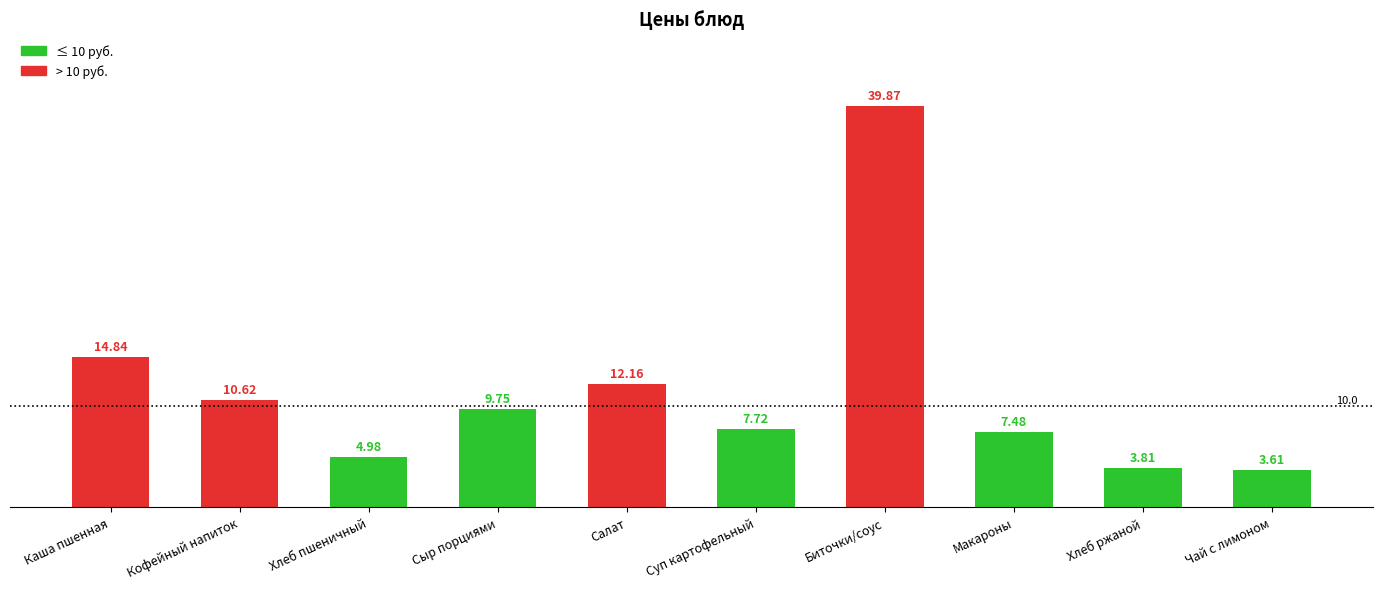

List the labels in order of value, smallest first.

Чай с лимоном, Хлеб ржаной, Хлеб пшеничный, Макароны, Суп картофельный, Сыр порциями, Кофейный напиток, Салат, Каша пшенная, Биточки/соус